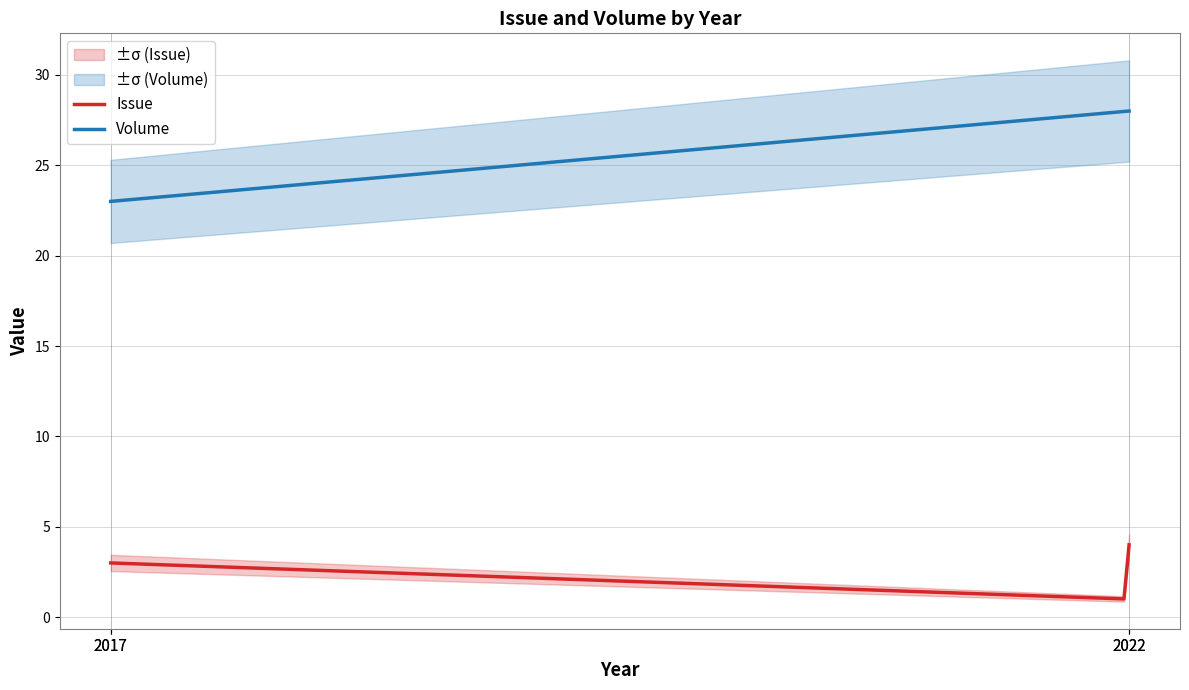

True or false: Issue has more than 1 points higher than both neighbors.

False